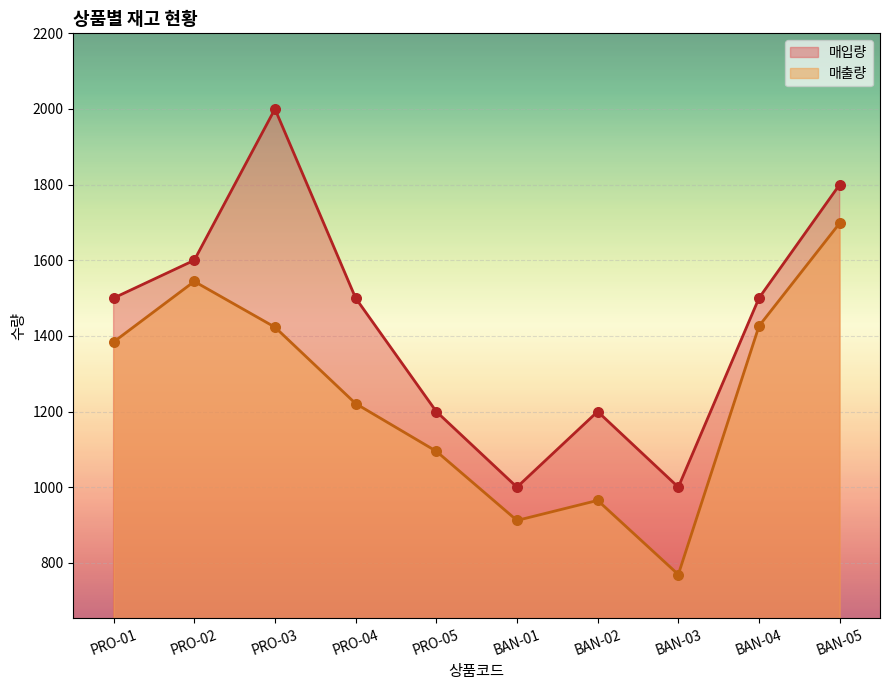

Which series contains the lowest Y value?

매출량